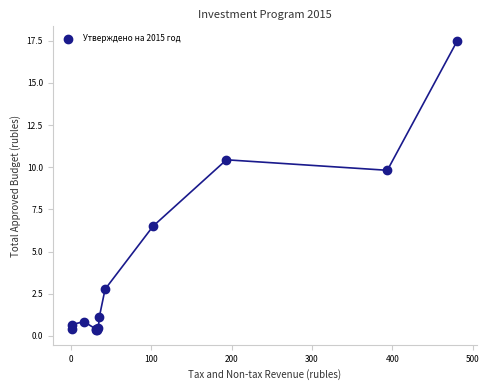

What Y value in the scatter plot is closest to 8?

6.5